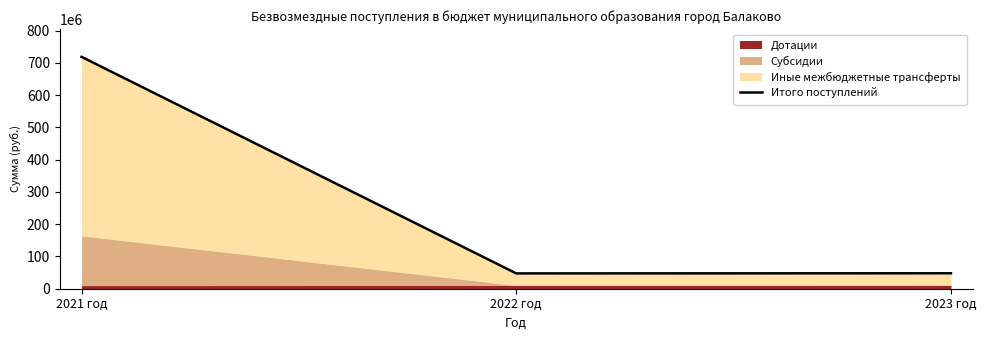

Between 2022 год and 2023 год, which is larger?

2023 год